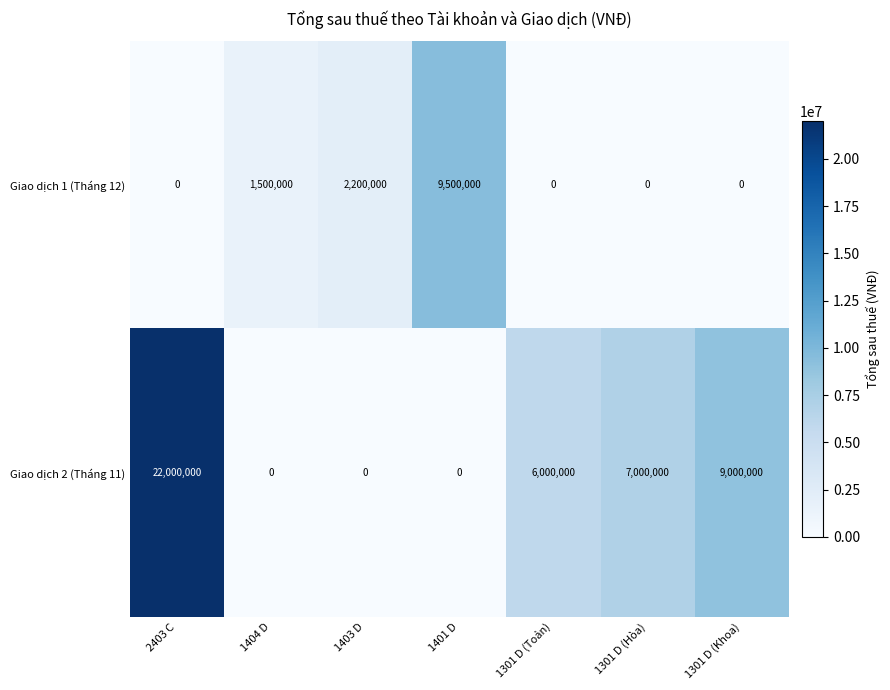

At which category is the sum across all series the highest?

2403 C